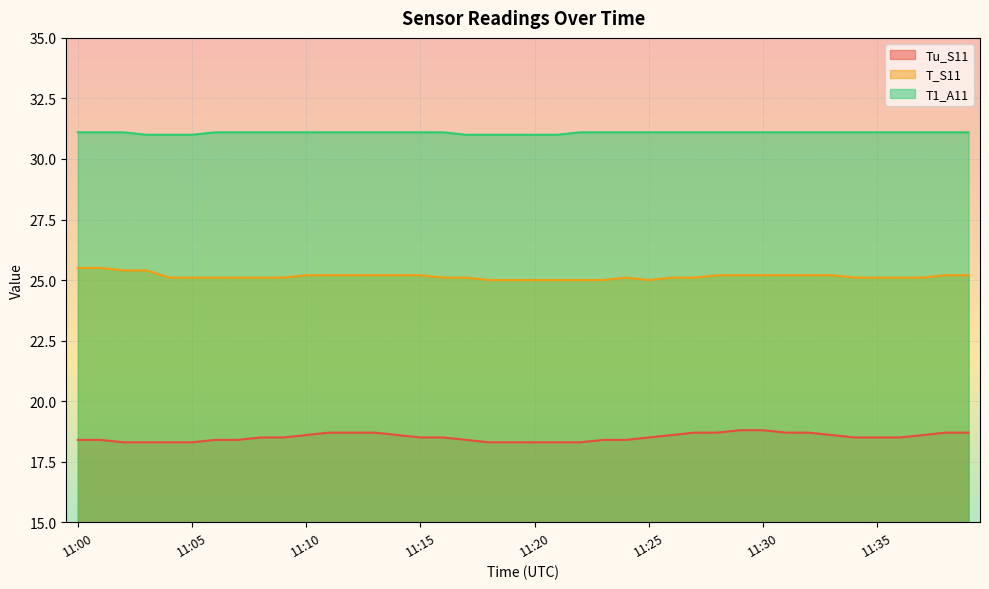

How many categories are shown in the chart?

40